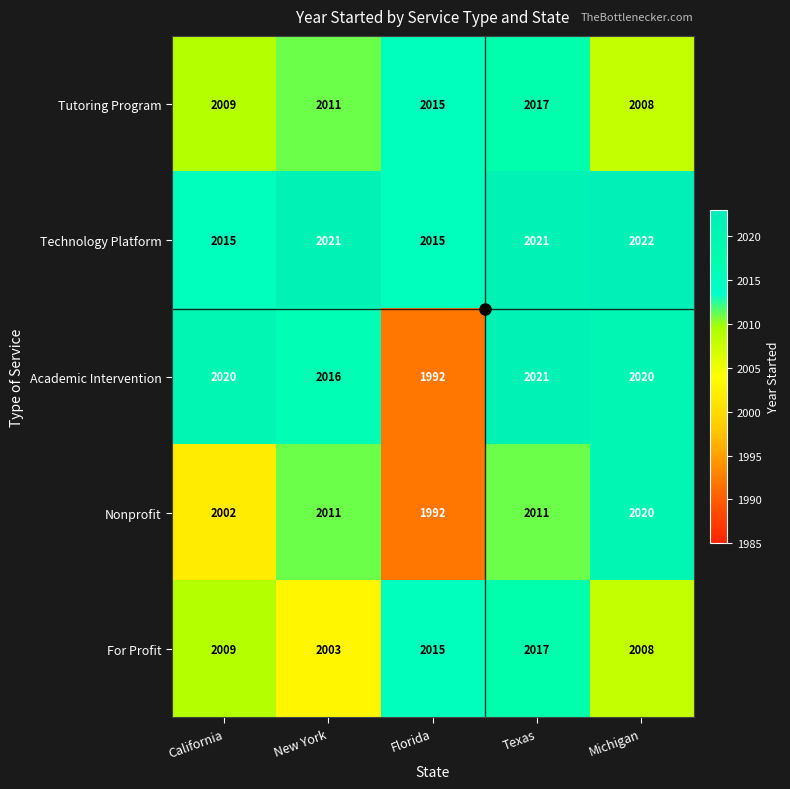

Is it true that Nonprofit equals 972 at Florida?

False